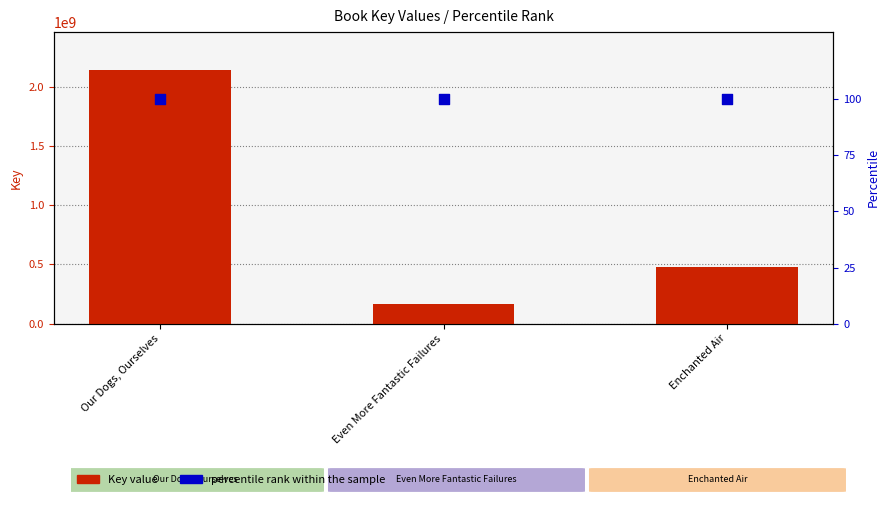

At how many categories does at least one series exceed 1684933358?

1